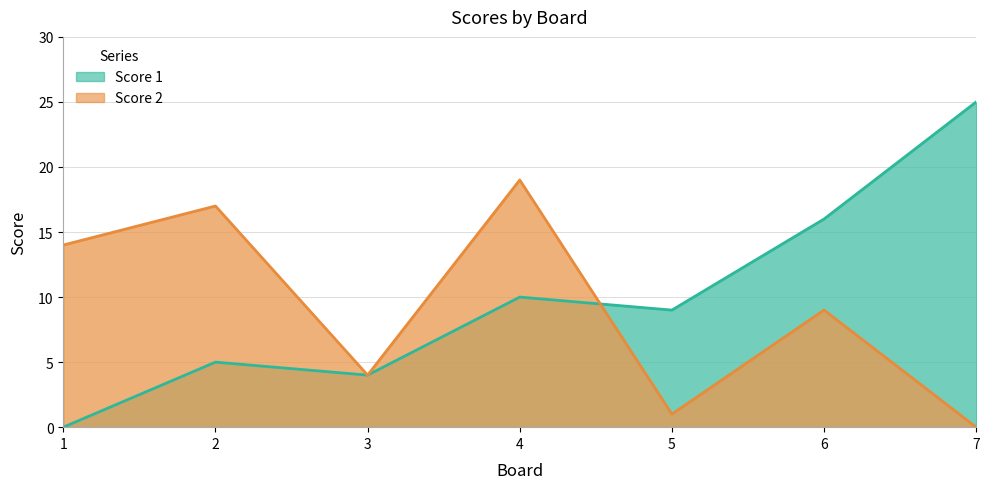

Rank the series at 7 from highest to lowest value.

Score 1, Score 2